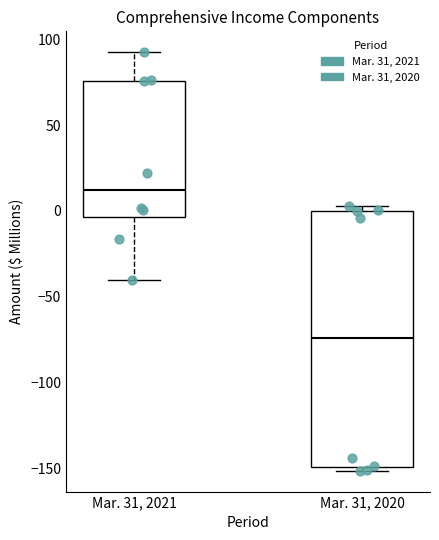

Which box's median line is the highest?

Mar. 31, 2021